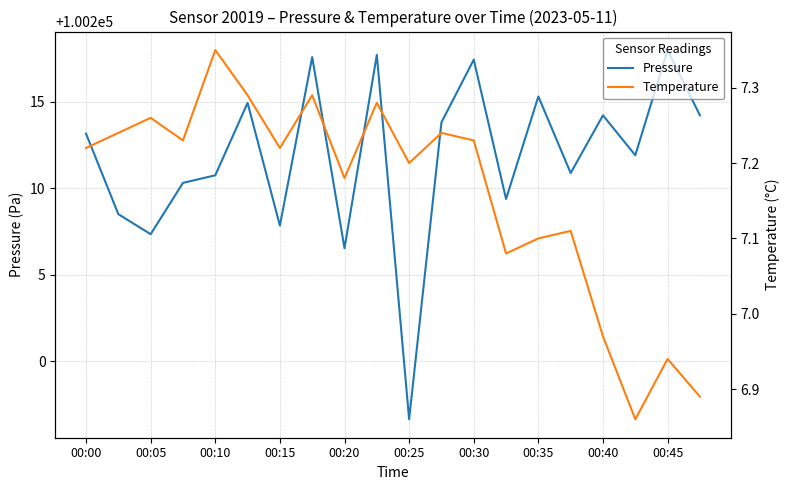

The Temperature series shows 6.9 at 17. True or false?

True